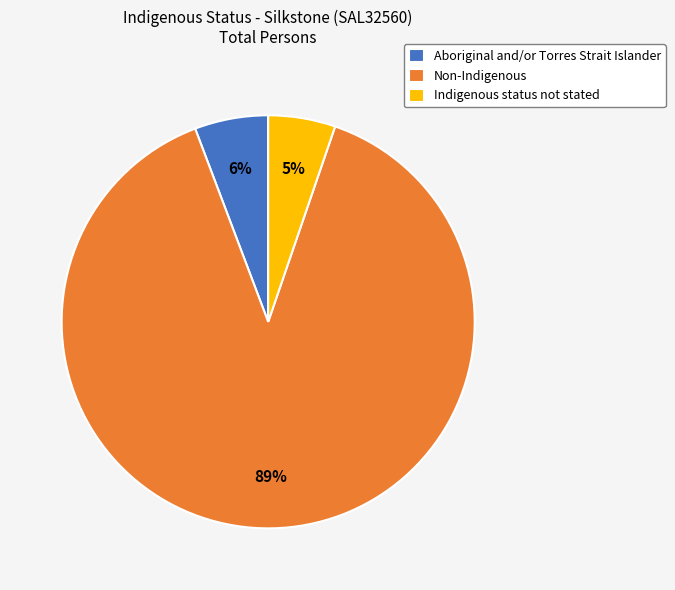

Which category has the biggest portion of the pie?

Non-Indigenous